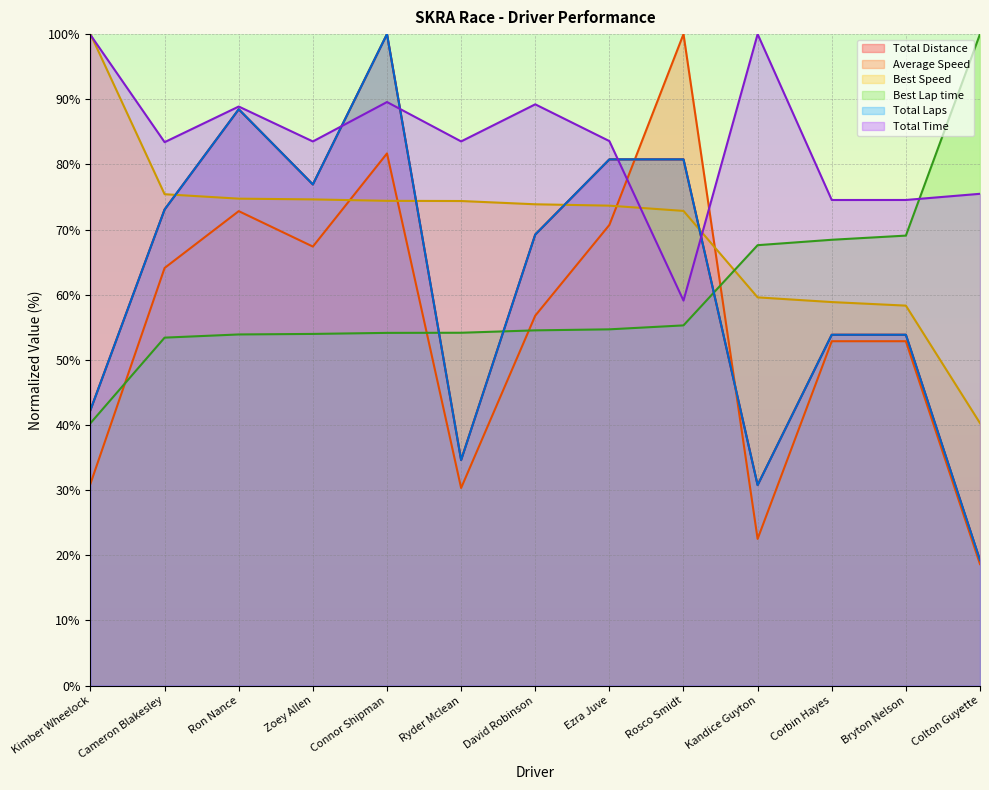

Reading left to right, transcribe all the data shown in this chart.

Total Laps: Kimber Wheelock=42.3	Cameron Blakesley=73.1	Ron Nance=88.5	Zoey Allen=76.9	Connor Shipman=100.0	Ryder Mclean=34.6	David Robinson=69.2	Ezra Juve=80.8	Rosco Smidt=80.8	Kandice Guyton=30.8	Corbin Hayes=53.8	Bryton Nelson=53.8	Colton Guyette=19.2
Total Time: Kimber Wheelock=99.9	Cameron Blakesley=83.4	Ron Nance=88.9	Zoey Allen=83.5	Connor Shipman=89.6	Ryder Mclean=83.5	David Robinson=89.2	Ezra Juve=83.6	Rosco Smidt=59.1	Kandice Guyton=100.0	Corbin Hayes=74.5	Bryton Nelson=74.5	Colton Guyette=75.5
Best Lap time: Kimber Wheelock=40.3	Cameron Blakesley=53.4	Ron Nance=53.9	Zoey Allen=54.0	Connor Shipman=54.1	Ryder Mclean=54.2	David Robinson=54.5	Ezra Juve=54.7	Rosco Smidt=55.3	Kandice Guyton=67.6	Corbin Hayes=68.4	Bryton Nelson=69.1	Colton Guyette=100.0
Best Speed: Kimber Wheelock=100.0	Cameron Blakesley=75.4	Ron Nance=74.7	Zoey Allen=74.6	Connor Shipman=74.4	Ryder Mclean=74.4	David Robinson=73.9	Ezra Juve=73.7	Rosco Smidt=72.9	Kandice Guyton=59.6	Corbin Hayes=58.9	Bryton Nelson=58.3	Colton Guyette=40.3
Average Speed: Kimber Wheelock=31.0	Cameron Blakesley=64.1	Ron Nance=72.8	Zoey Allen=67.4	Connor Shipman=81.7	Ryder Mclean=30.3	David Robinson=56.8	Ezra Juve=70.7	Rosco Smidt=100.0	Kandice Guyton=22.5	Corbin Hayes=52.9	Bryton Nelson=52.9	Colton Guyette=18.6
Total Distance: Kimber Wheelock=42.3	Cameron Blakesley=73.1	Ron Nance=88.5	Zoey Allen=76.9	Connor Shipman=100.0	Ryder Mclean=34.6	David Robinson=69.2	Ezra Juve=80.8	Rosco Smidt=80.8	Kandice Guyton=30.8	Corbin Hayes=53.8	Bryton Nelson=53.8	Colton Guyette=19.2